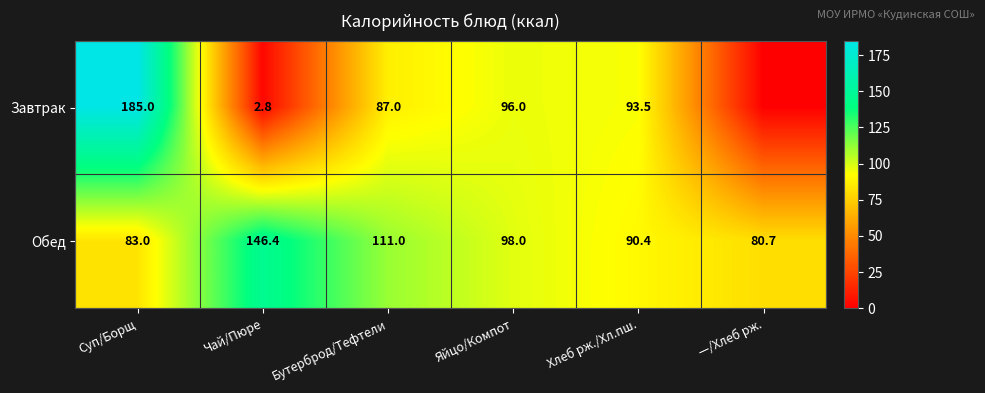

What is the average value of the Обед series?

101.6